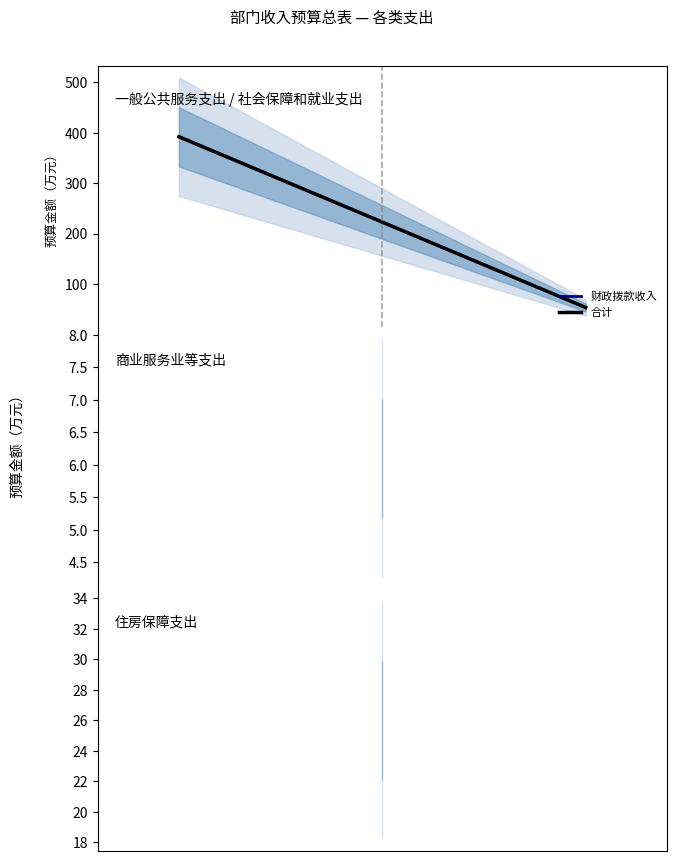

What is the value of the 财政拨款收入 point at the 2nd from the left?

53.2